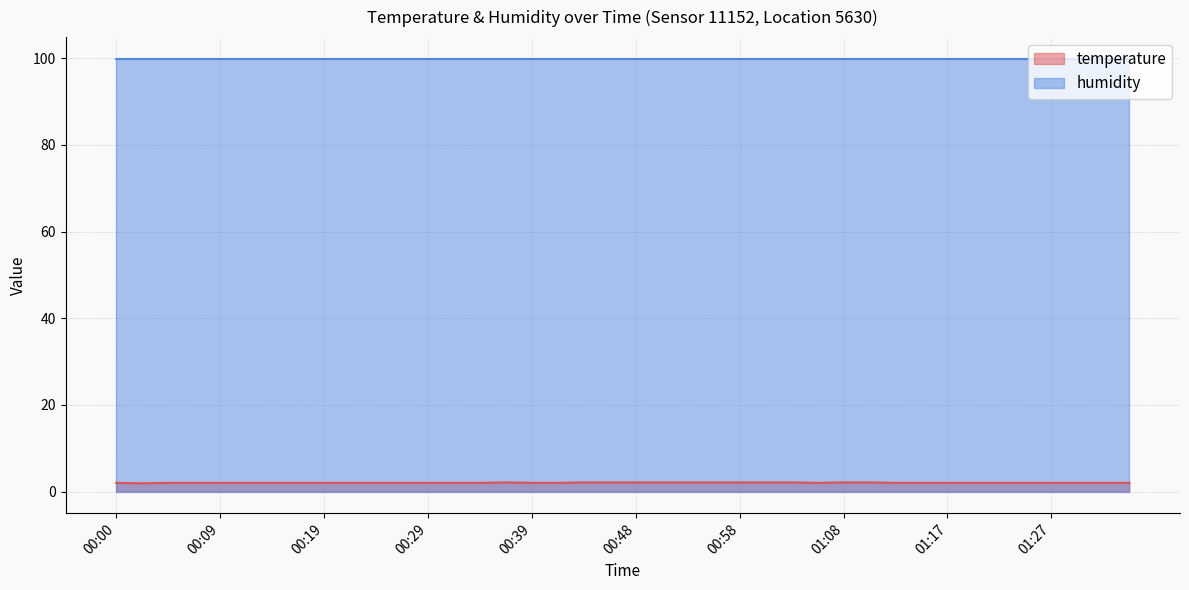

What is the difference between the maximum and minimum values?

0.2